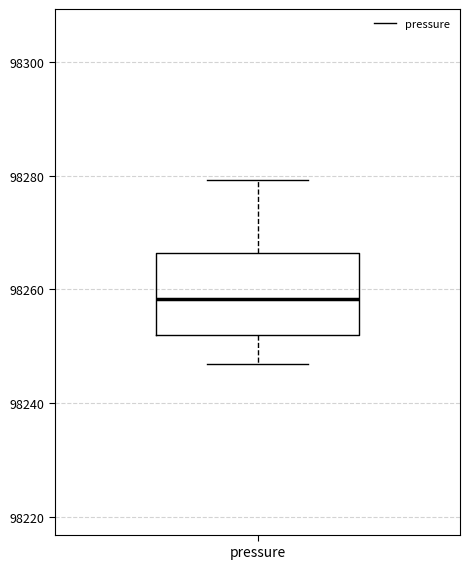

Transcribe this box plot: give where the median line is, the range the box spans, and where the two whiskers end, as read against the y-axis. The values are not printed on the chart, so give them approximately, as read against the axis.

median 98258, box 98252 to 98266, whiskers 98246 to 98280